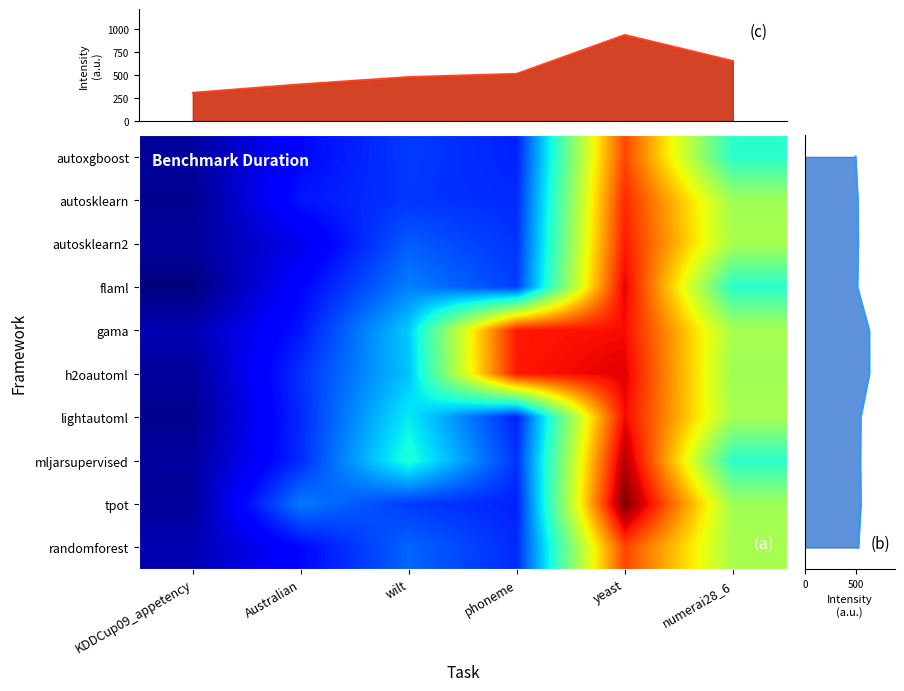

Which category has the lowest value across all series?

KDDCup09_appetency